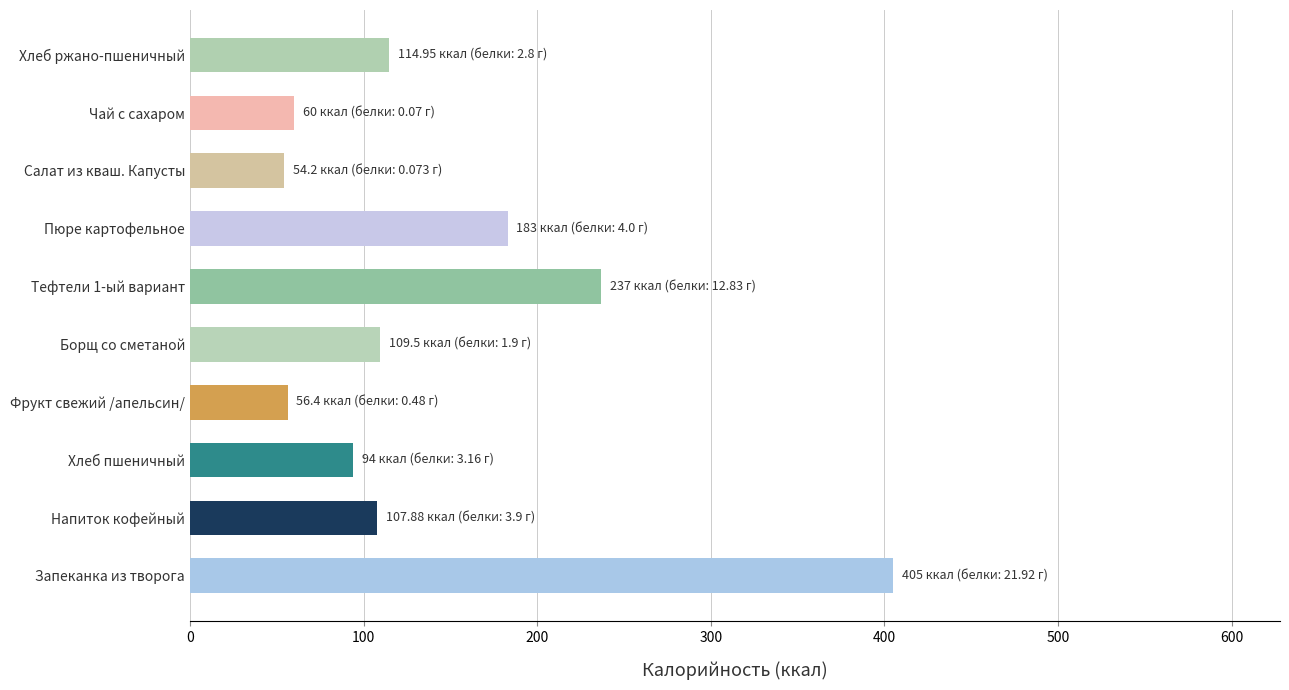

The chart shows a value of 149.1 at Борщ со сметаной. True or false?

False